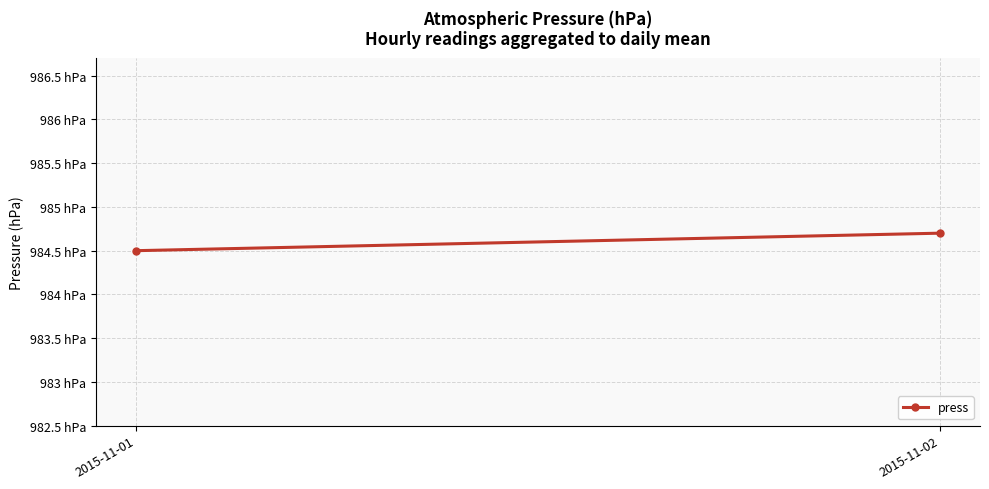

Which label corresponds to the smallest value in the chart?

2015-11-01